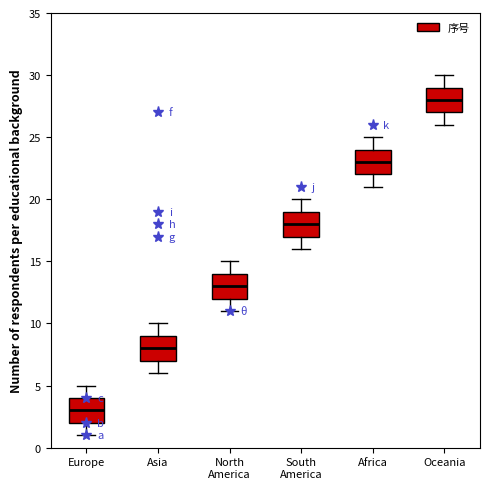

Reading left to right, read every box against the y-axis: the position of its median line, the range the box covers, and the ends of its whiskers. The values are not printed on the chart, so give them approximately, as read against the axis.

Europe: median 3, box 2 to 4, whiskers 1 to 5
Asia: median 8, box 7 to 9, whiskers 6 to 10
North America: median 13, box 12 to 14, whiskers 11 to 15
South America: median 18, box 17 to 19, whiskers 16 to 20
Africa: median 23, box 22 to 24, whiskers 21 to 25
Oceania: median 28, box 27 to 29, whiskers 26 to 30